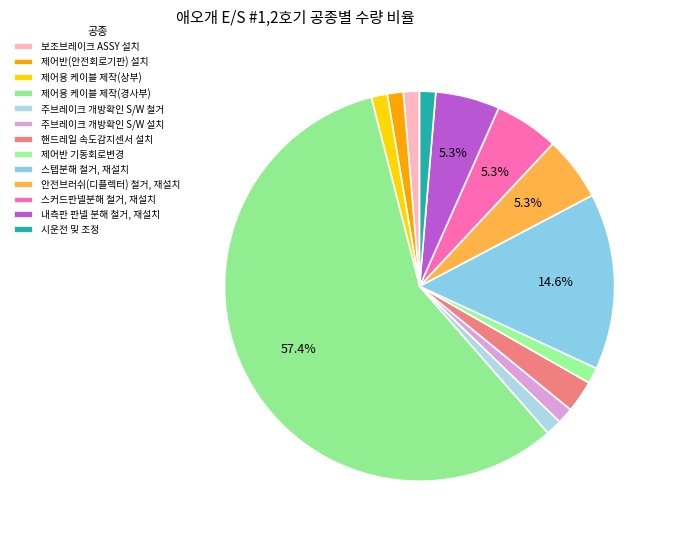

What portion of the pie excludes 제어반 기동회로변경?

98.7%